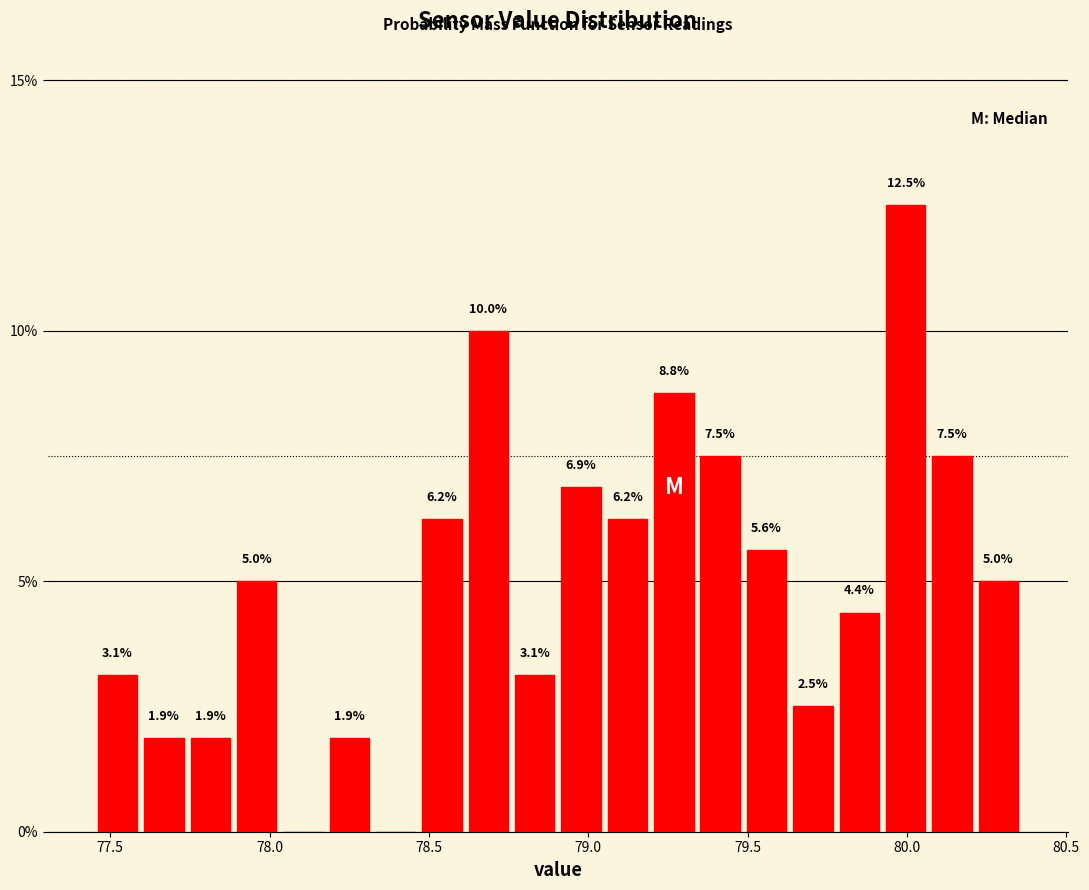

Read against the x-axis, roughly where is the centre of the tallest bar?

80.00